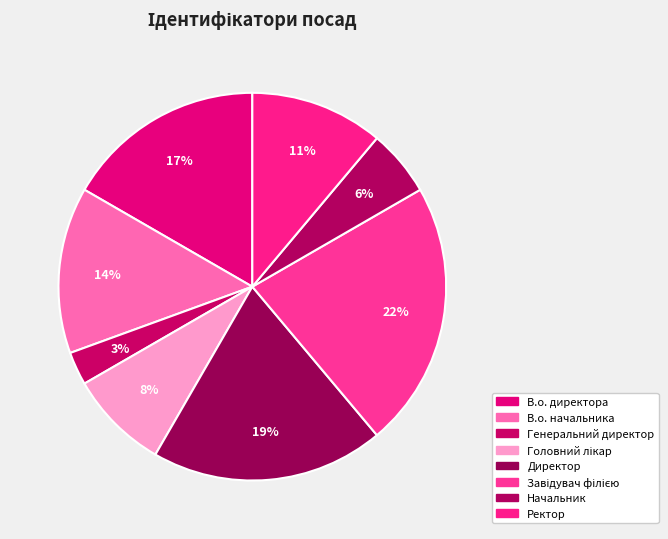

To the nearest percent, what is the difference between the largest and smallest slice percentages?

19%